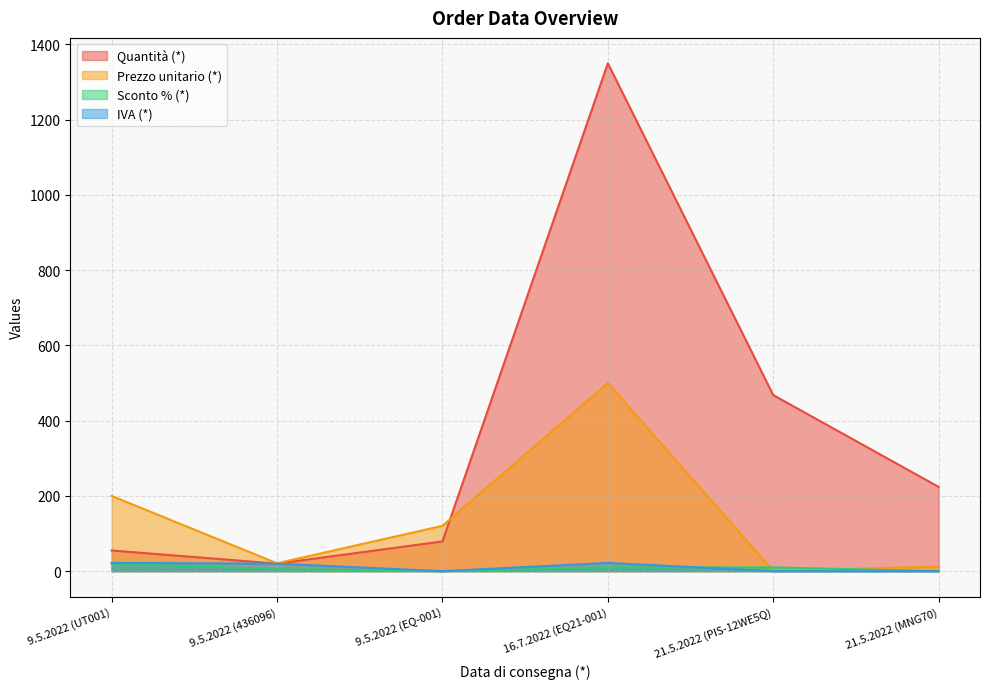

Reading right to left, list all the values displayed in this chart.

Quantità (*): 224.0	468.0	1350.0	79.0	20.0	55.0
Prezzo unitario (*): 12.2	1.0	500.0	120.5	21.0	200.0
Sconto % (*): 0.0	10.0	10.0	0.0	5.5	20.0
IVA (*): 0.0	0.0	22.0	0.0	20.0	22.0